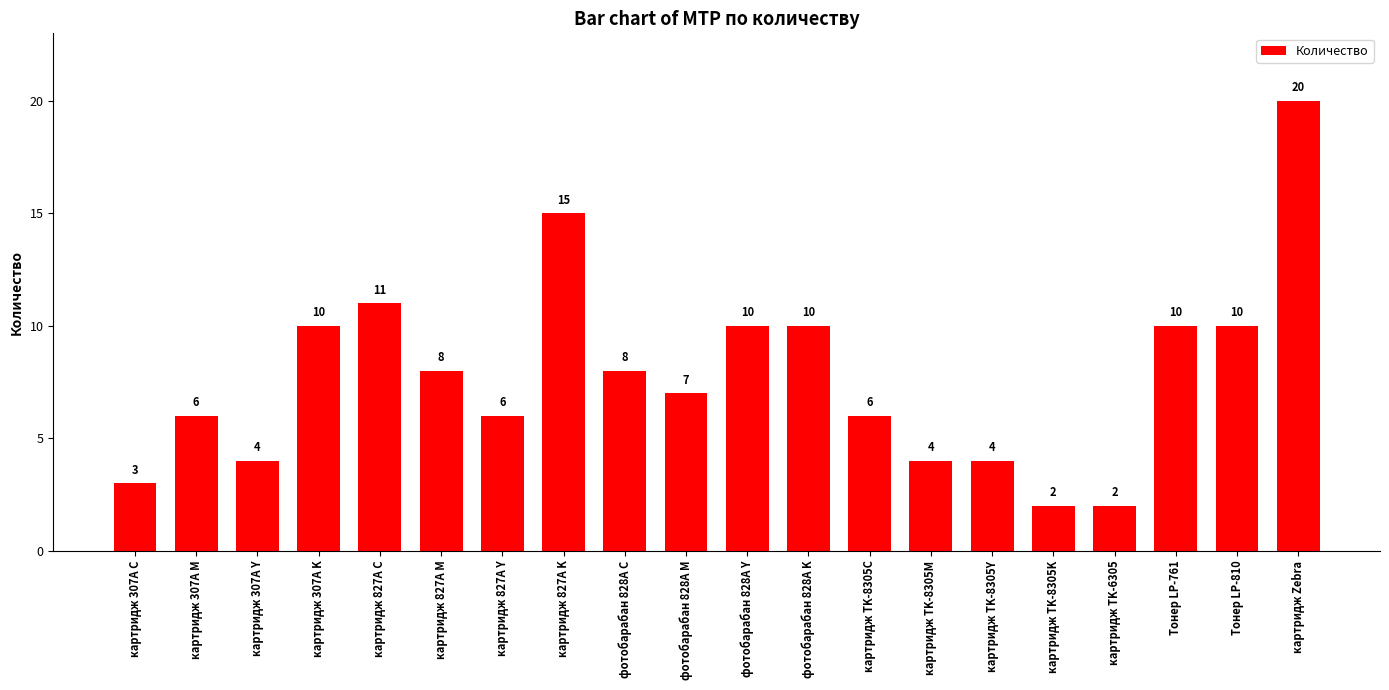

Reading left to right, transcribe all the data shown in this chart.

картридж 307A C=3	картридж 307A M=6	картридж 307A Y=4	картридж 307A K=10	картридж 827A C=11	картридж 827A M=8	картридж 827A Y=6	картридж 827A K=15	фотобарабан 828A C=8	фотобарабан 828A M=7	фотобарабан 828A Y=10	фотобарабан 828A K=10	картридж TK-8305C=6	картридж TK-8305M=4	картридж TK-8305Y=4	картридж TK-8305K=2	картридж TK-6305=2	Тонер LP-761=10	Тонер LP-810=10	картридж Zebra=20